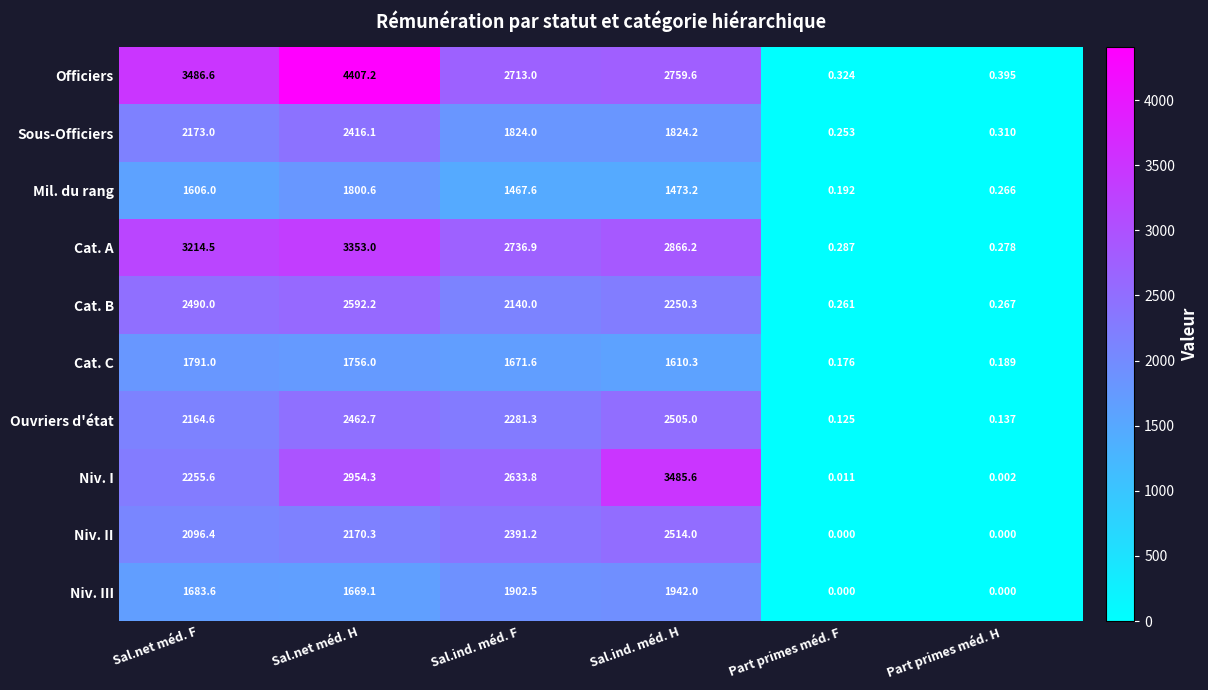

At which category is the sum across all series the highest?

Sal.net méd. H